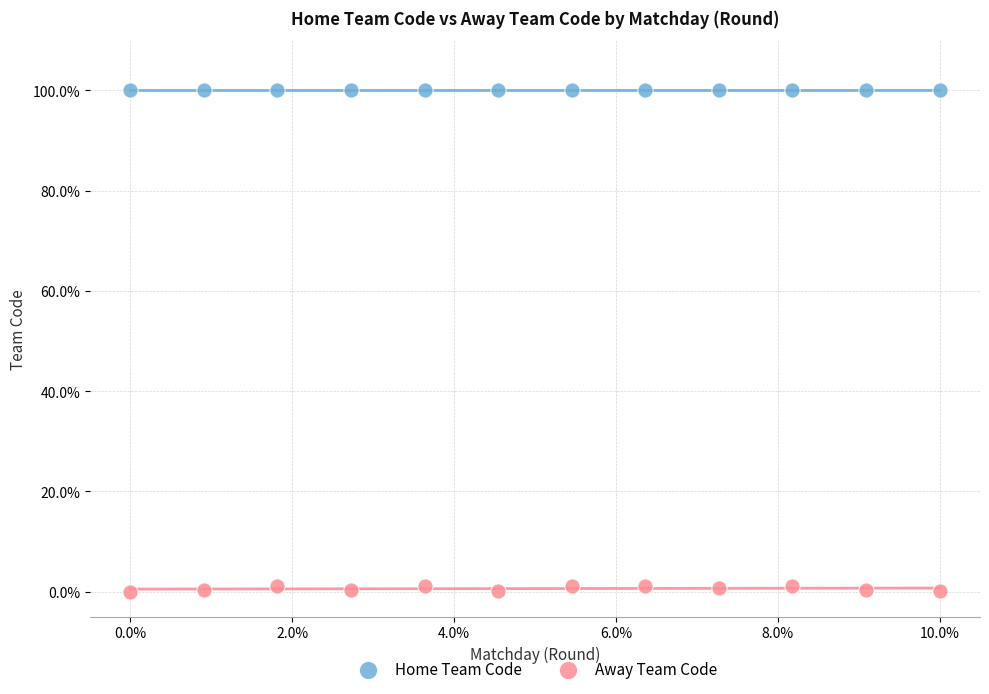

What are all the series names shown in the legend?

Home Team Code, Away Team Code